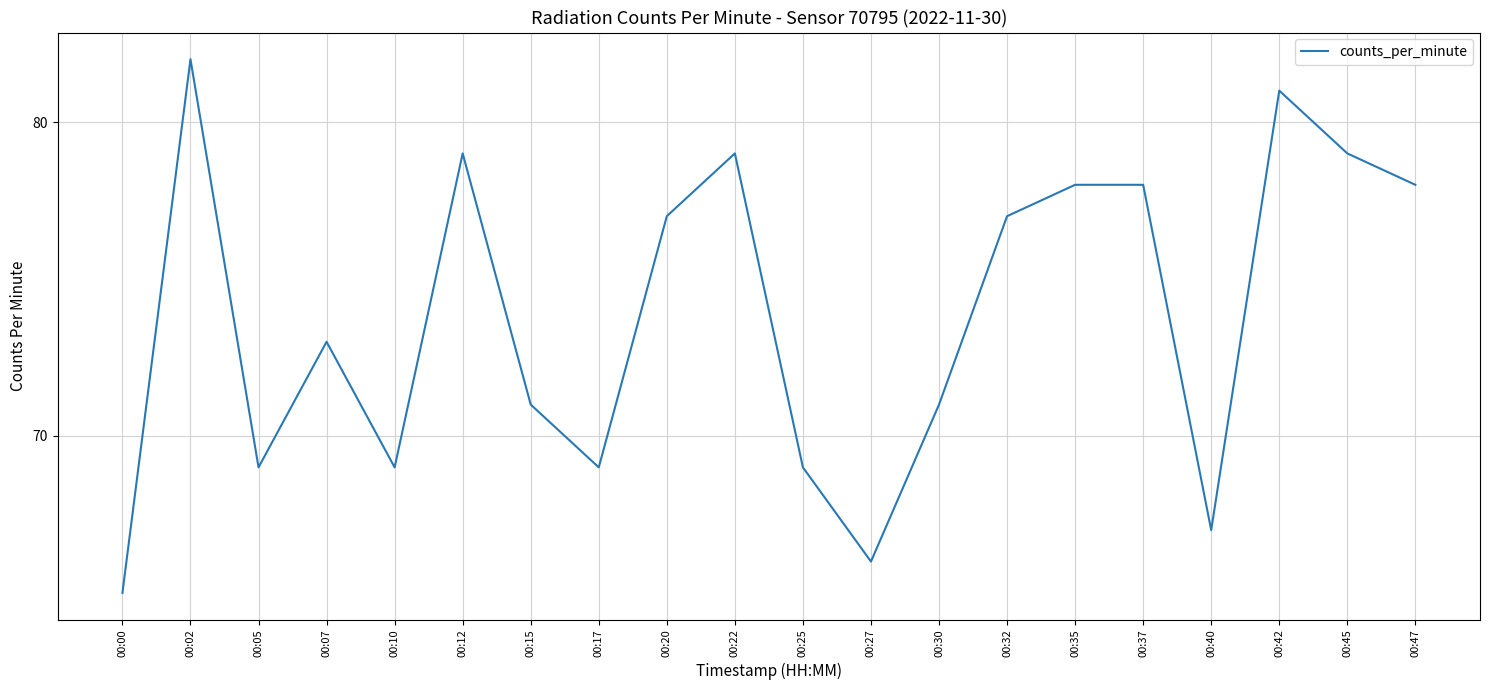

Is it true that the value at 00:22 is 79?

True